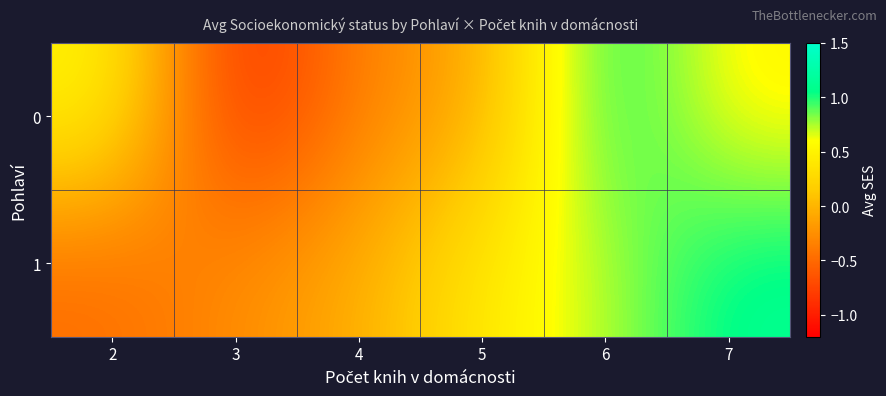

Which series has the largest total across all categories?

1